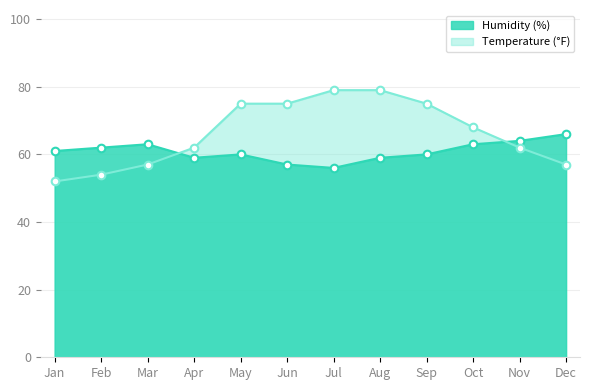

Is the value of Temperature (°F) at Mar greater than the value of Humidity (%) at Oct?

No